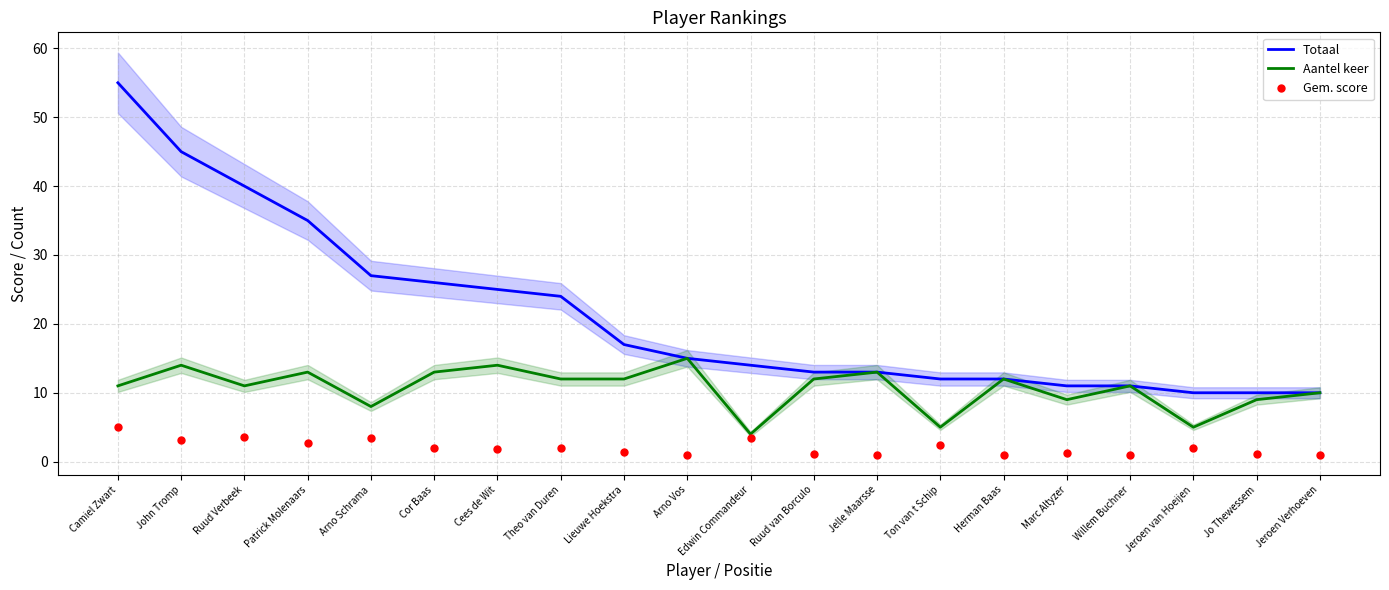

At which label is Aantel keer closest to 9?

Marc Altyzer